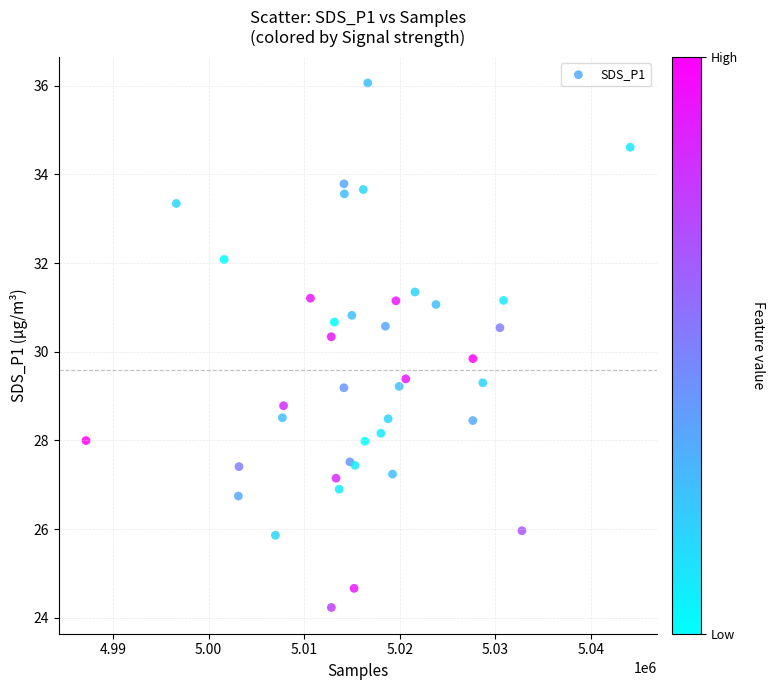

What Y value in the scatter plot is closest to 30?

29.8